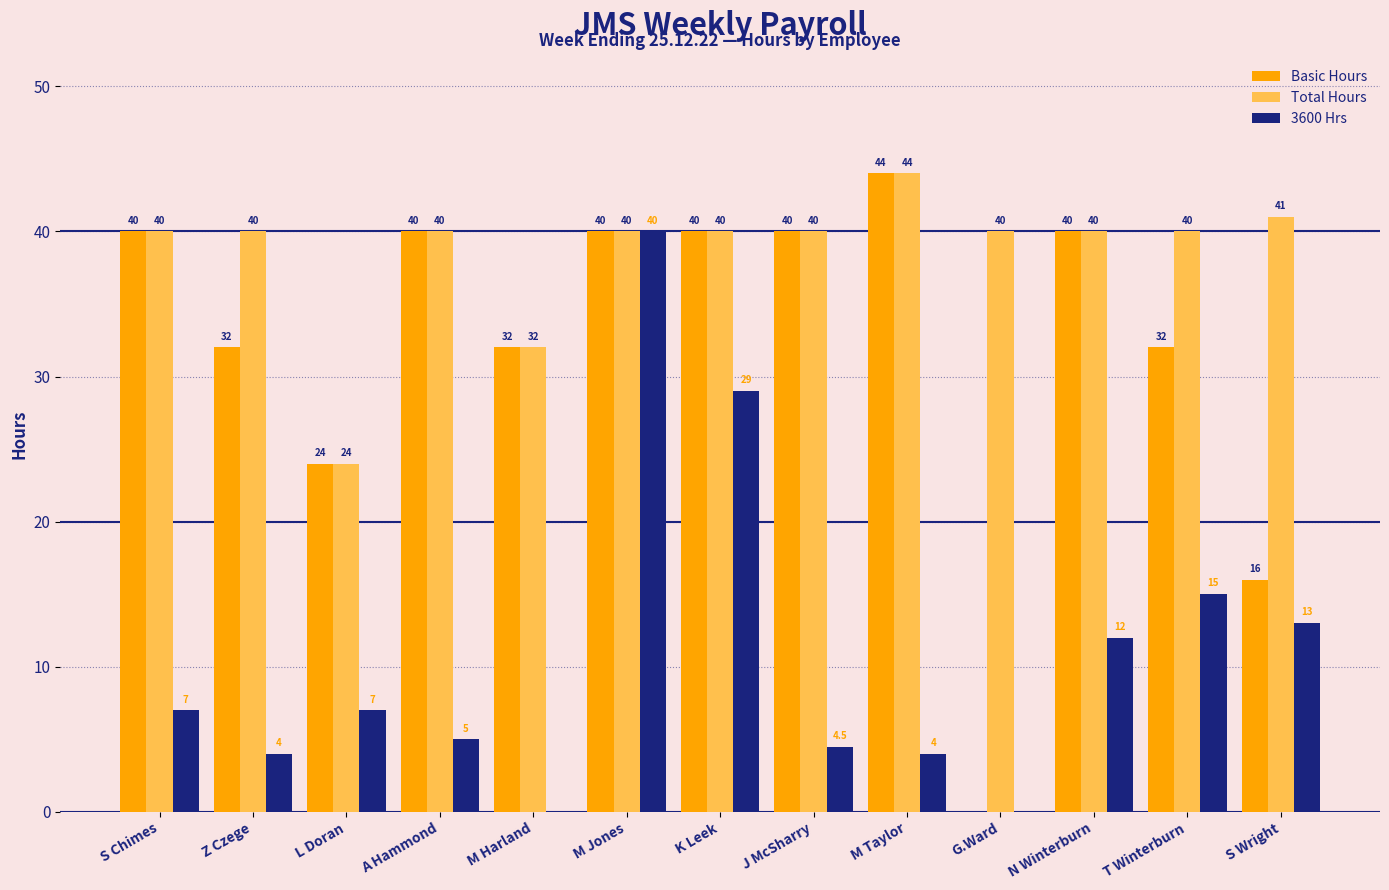

What is the sum of the Basic Hours values at M Taylor and L Doran?

68.0